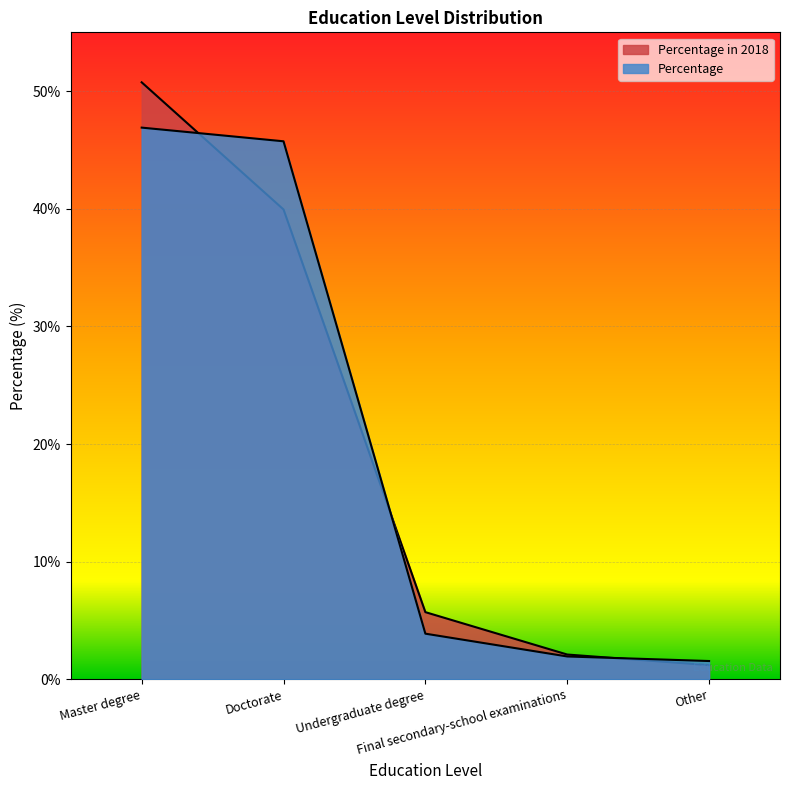

What is the difference between the highest and lowest values at Final secondary-school examinations?

0.2